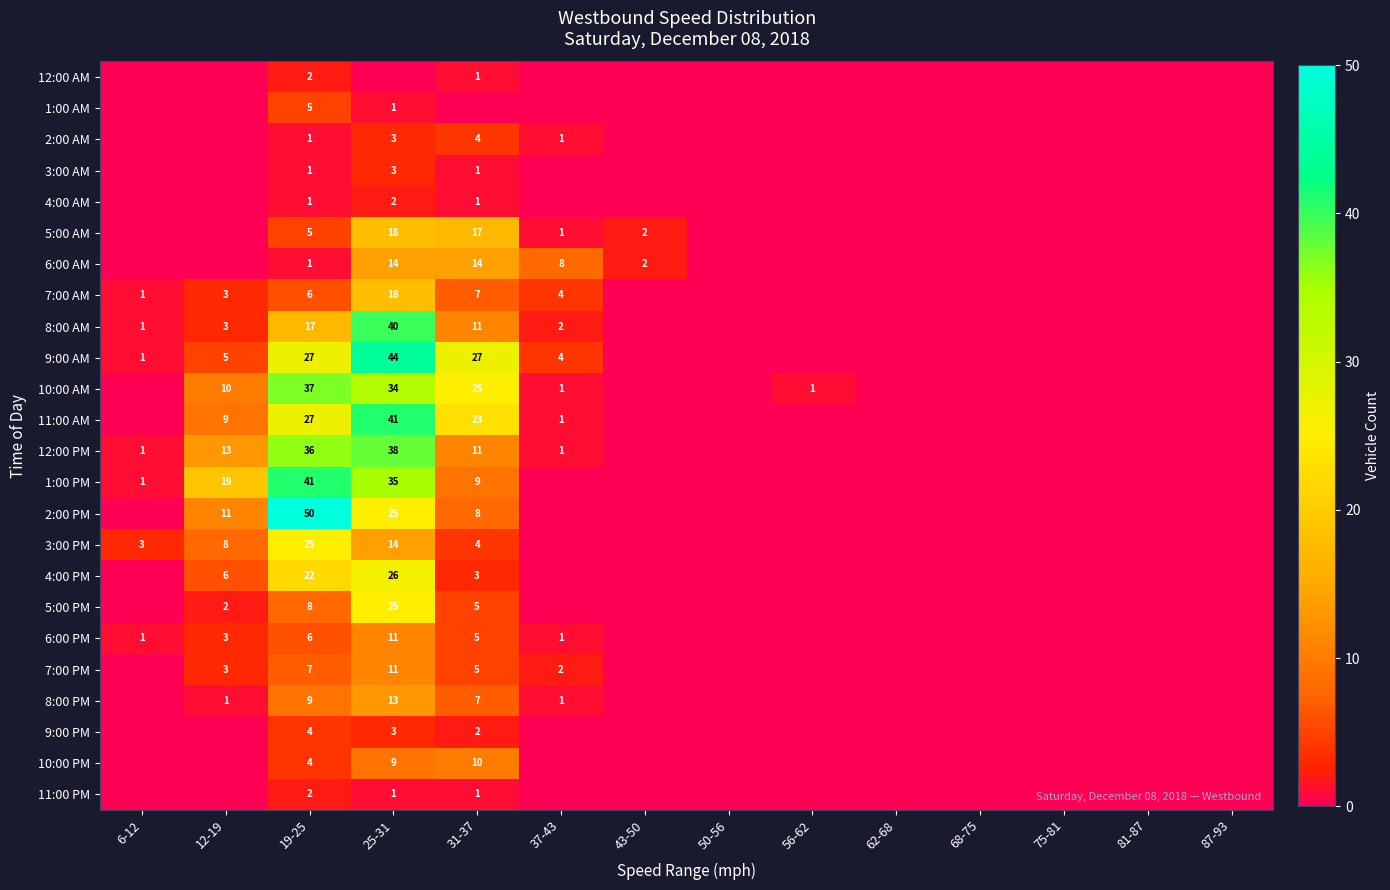

Is it true that 6:00 AM equals 14 at 31-37?

True